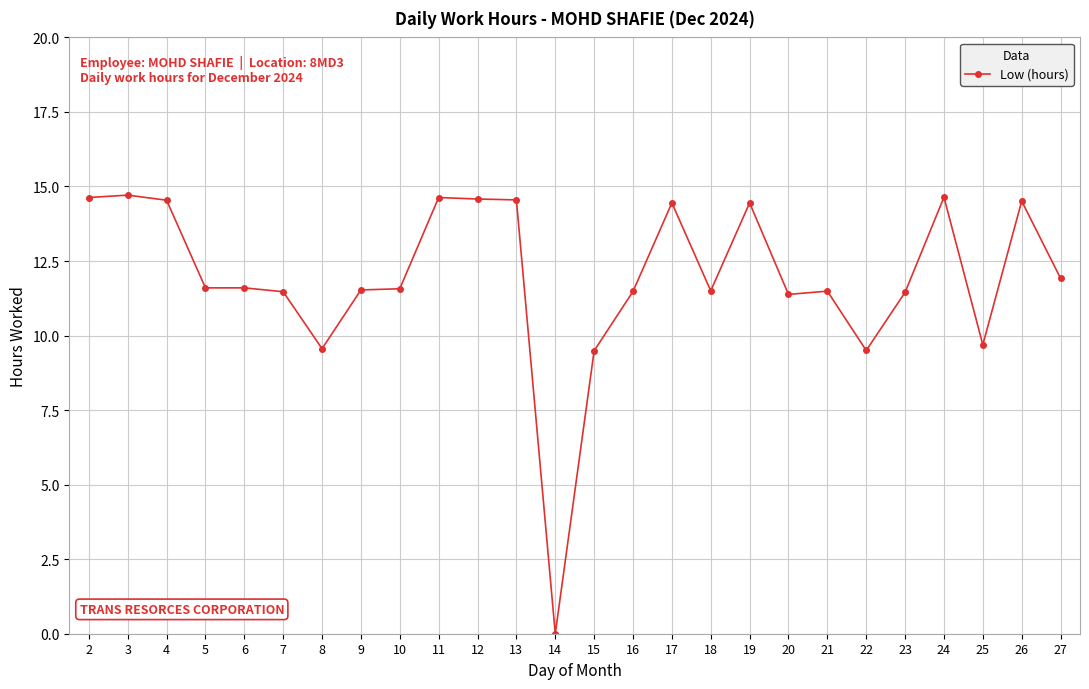

What is the sum of all values?

310.9